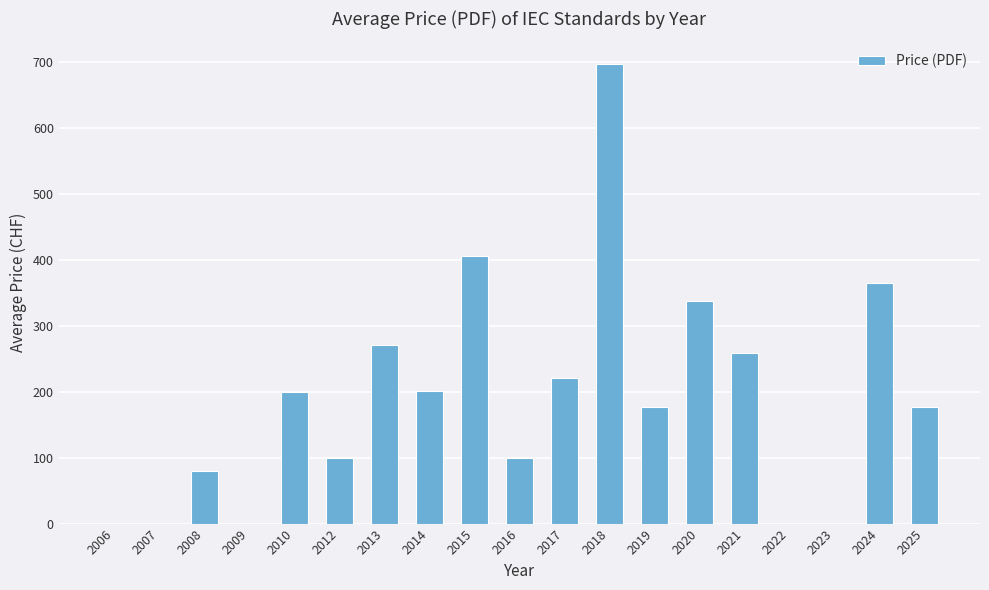

What is the sum of the values at 2022 and 2020?

337.5